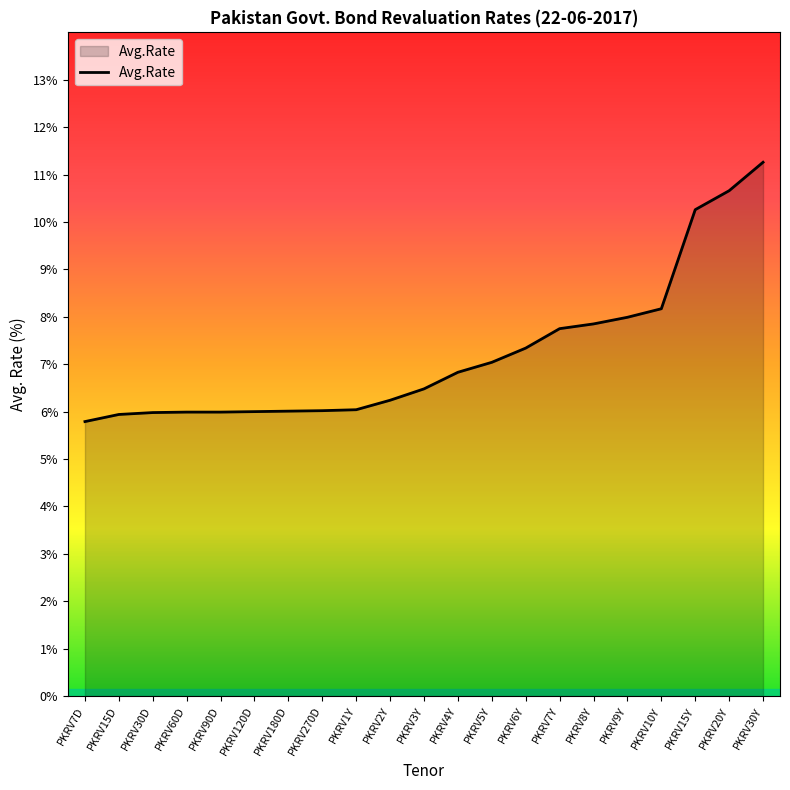

Between PKRV30D and PKRV4Y, which is larger?

PKRV4Y